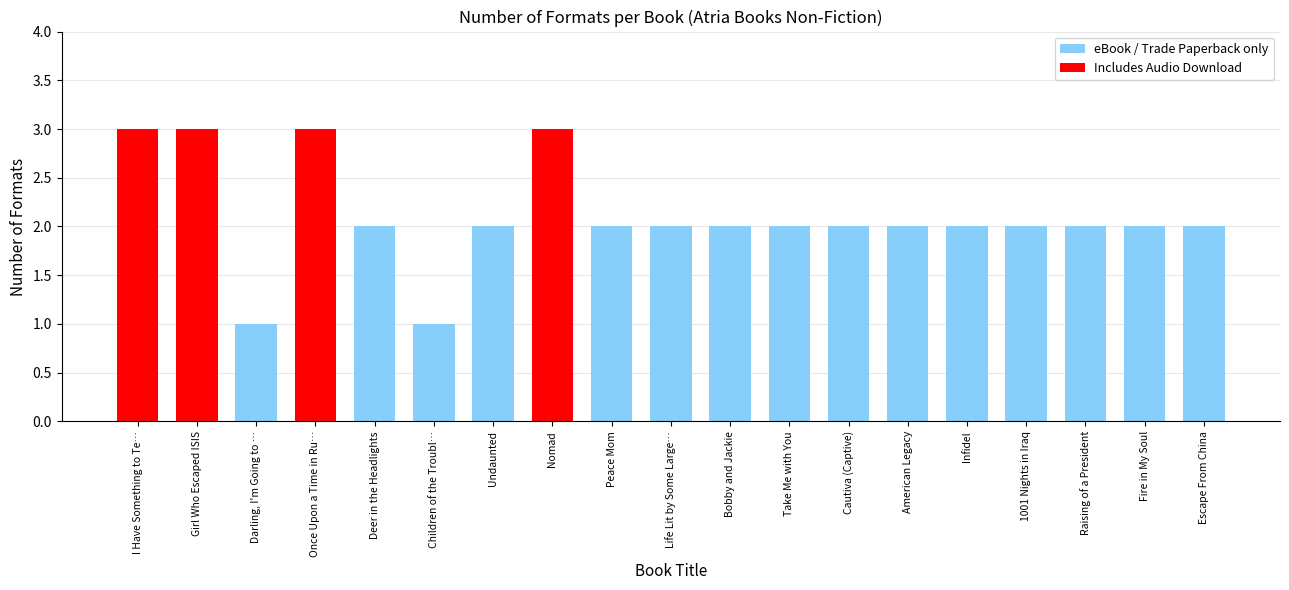

Reading right to left, what are all the values shown in this chart?

2	2	2	2	2	2	2	2	2	2	2	3	2	1	2	3	1	3	3